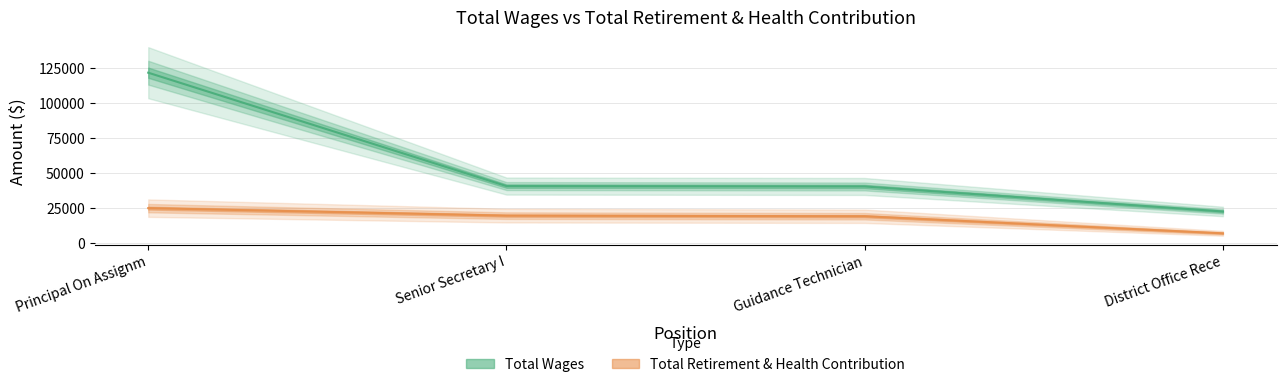

What position from the left is District Office Rece?

4